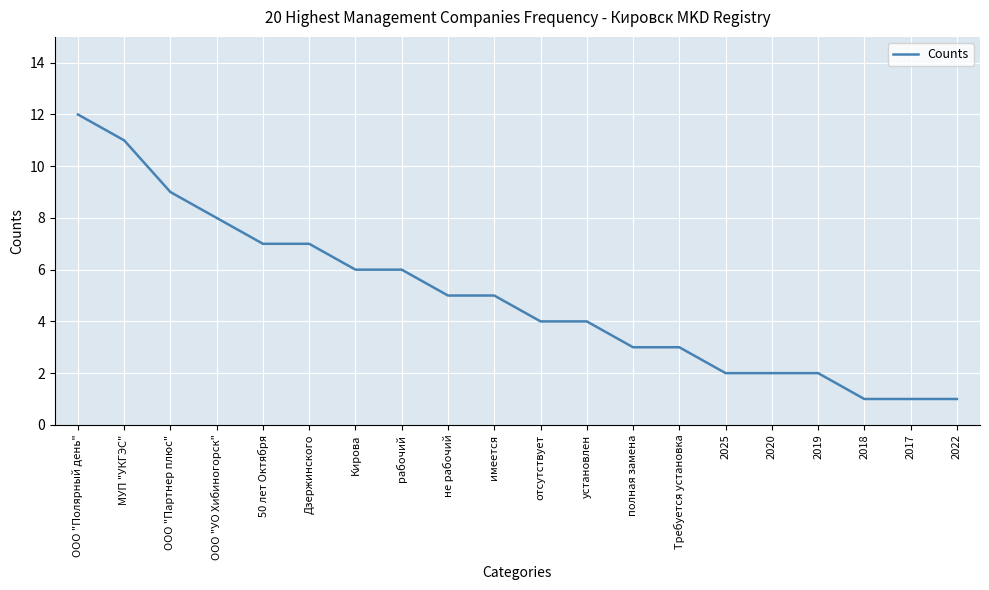

Is it true that the value at Дзержинского is 7?

True